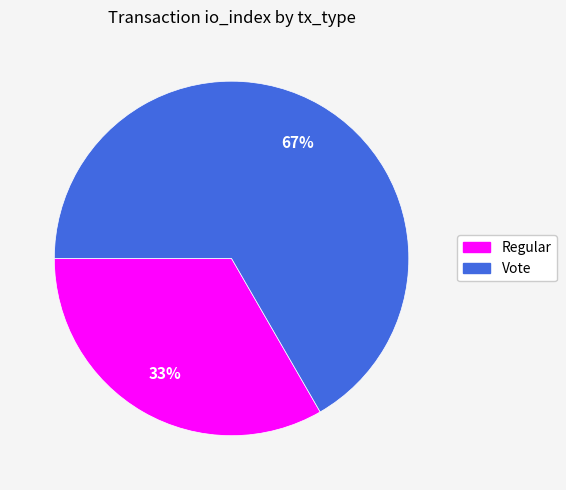

Is the sum of Regular and Vote greater than half?

Yes